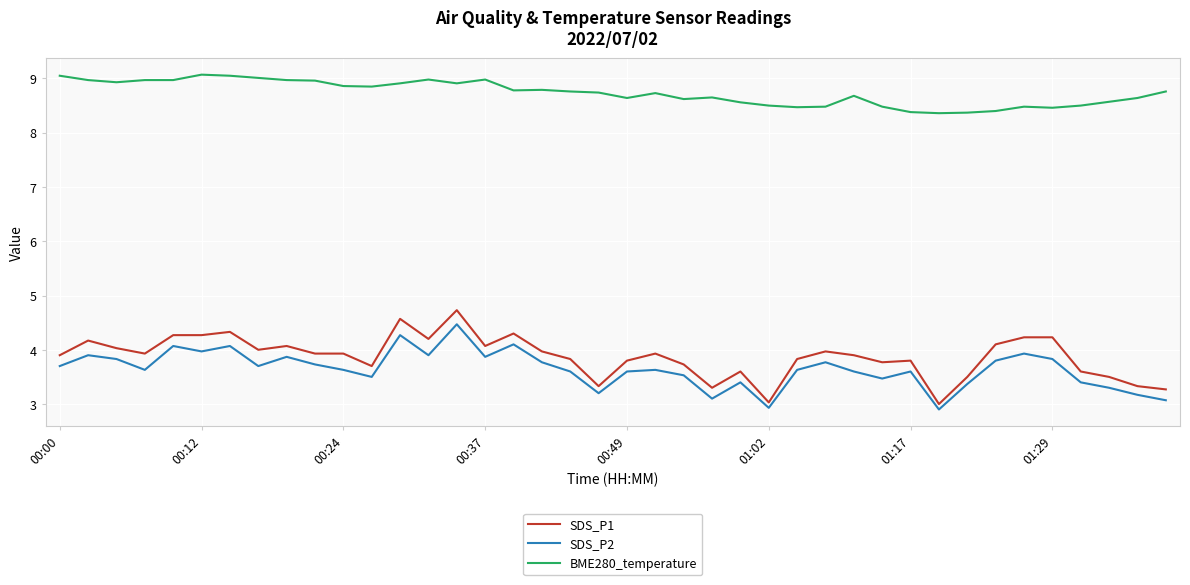

True or false: BME280_temperature and SDS_P2 intersect in this chart.

False